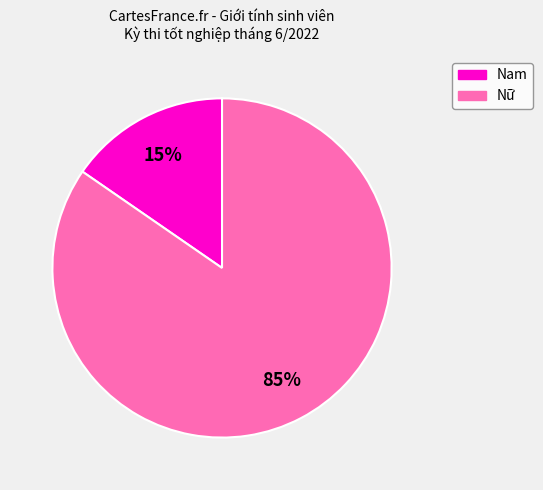

Do Nam and Nữ together represent more than half of the pie?

Yes